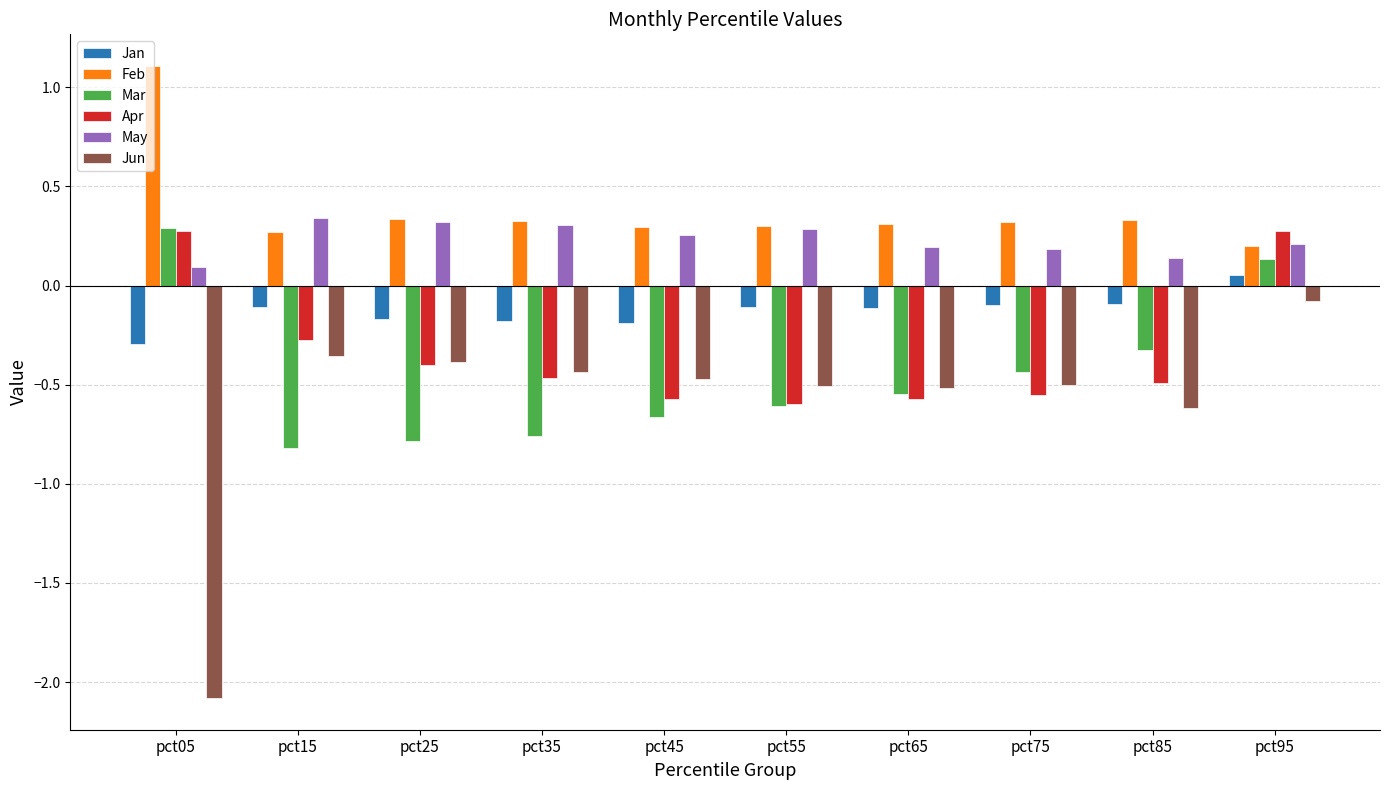

At which category does the chart reach its minimum across all series?

pct05